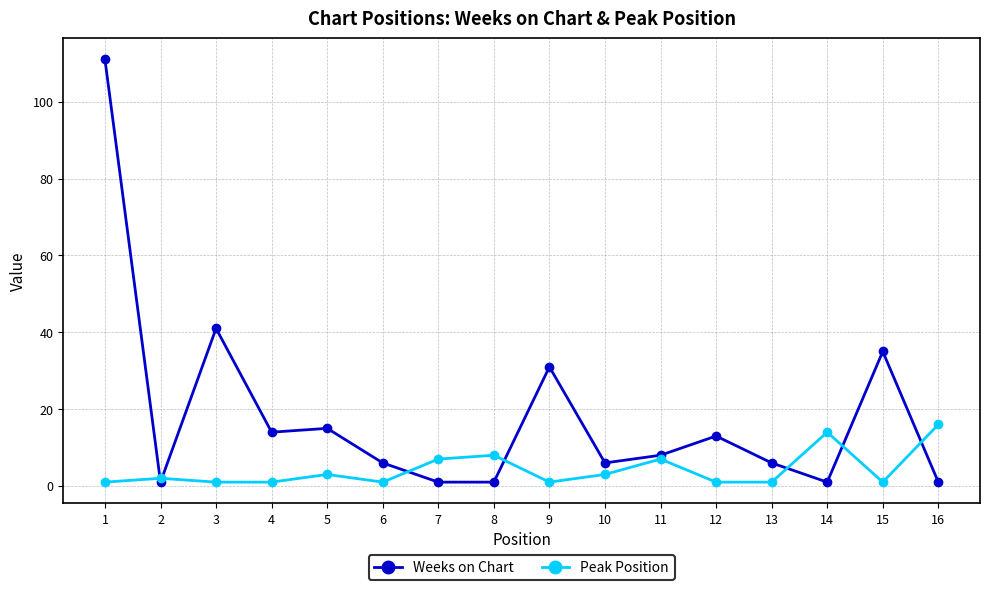

What is the maximum value shown in the chart?

111